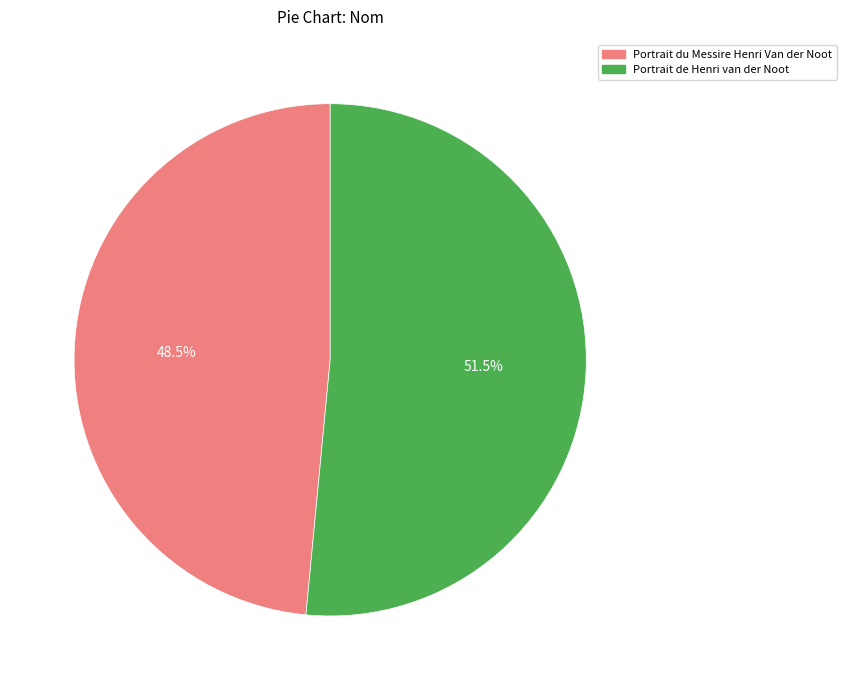

Is it true that Portrait de Henri van der Noot is 41% of the pie?

False